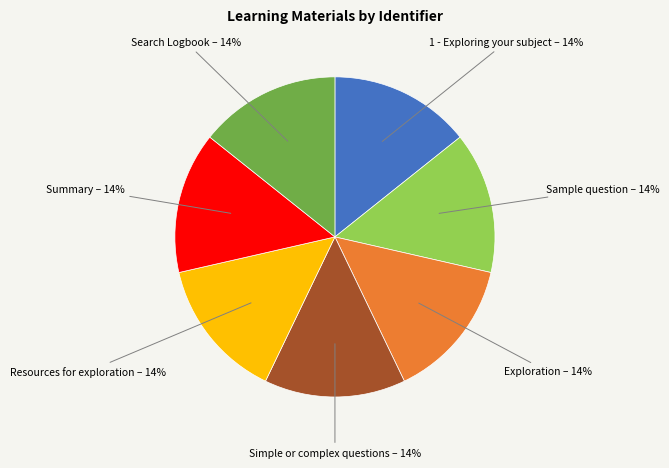

Combined, do Simple or complex questions and Resources for exploration account for over 50%?

No